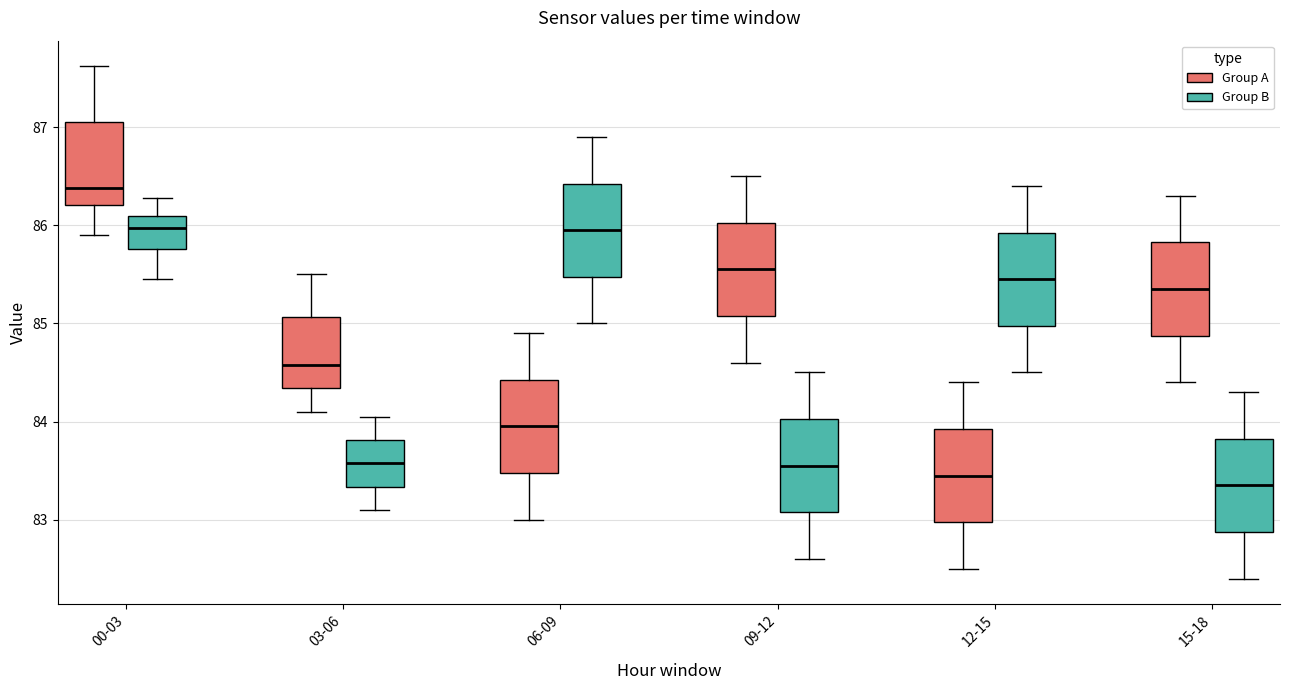

Which box has the lowest median line?

15-18 (Group B)